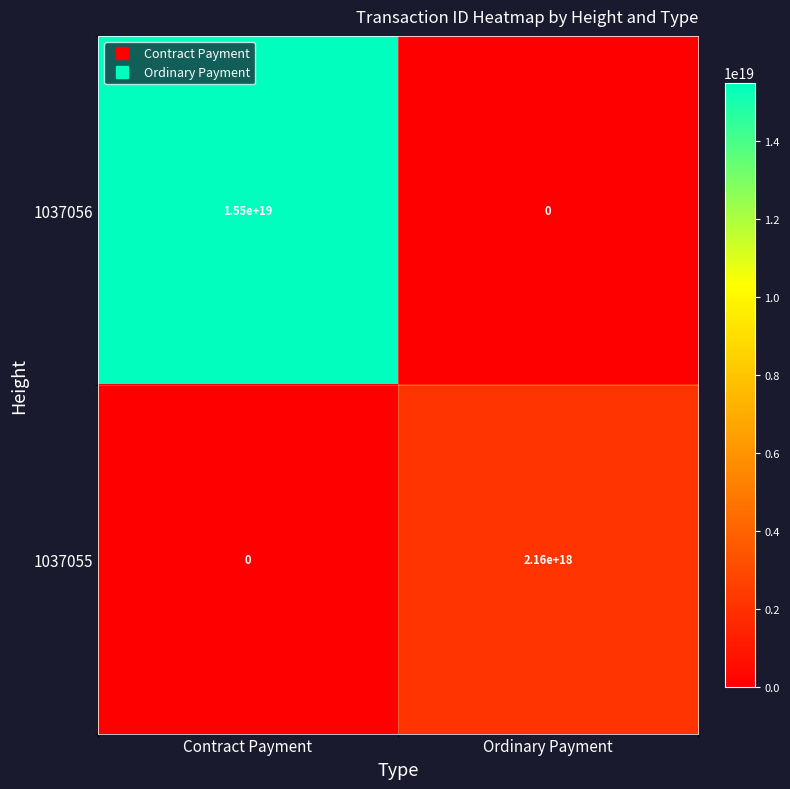

List the labels in order of 1037055 value, largest first.

Ordinary Payment, Contract Payment